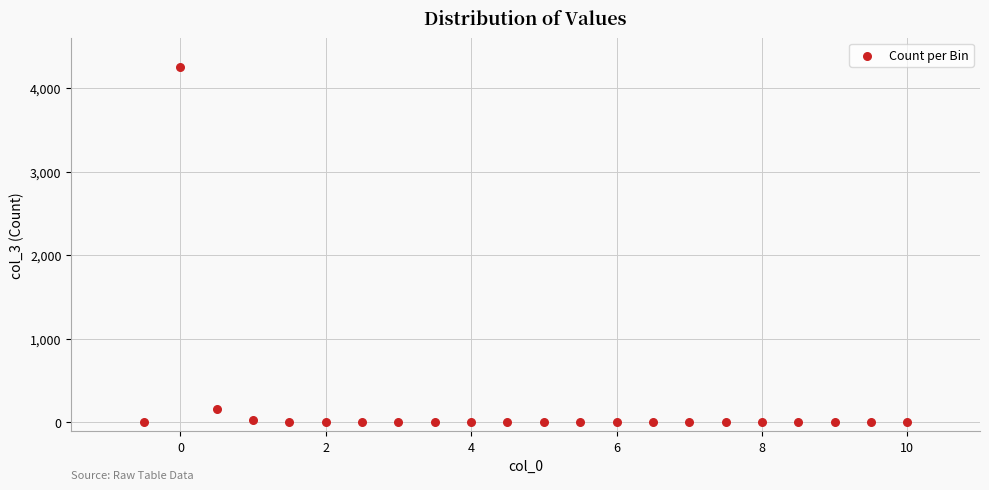

What Y value in the scatter plot is closest to 2127?

165